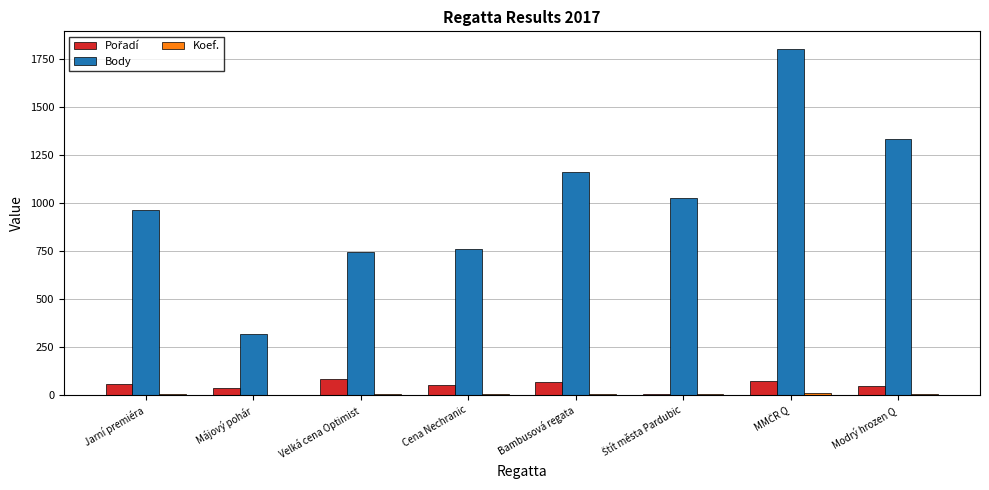

Which series has the largest total across all categories?

Body